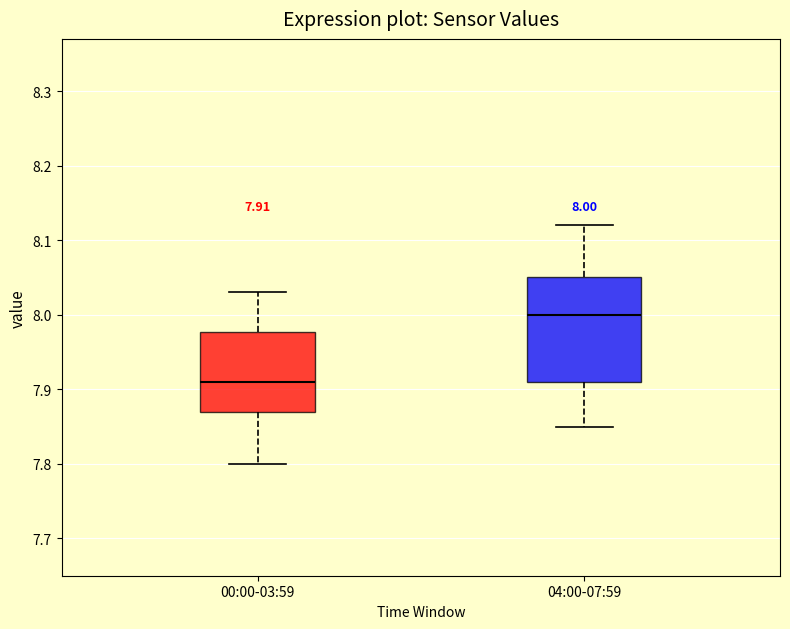

Which box has the lowest median line?

00:00-03:59